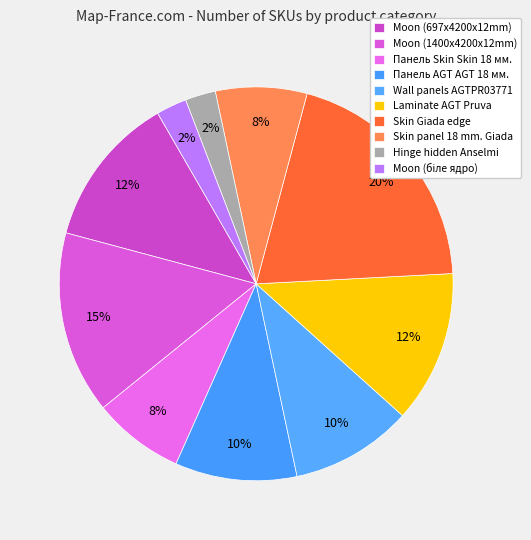

Is it true that Панель Skin Skin 18 мм. is 13% of the pie?

False